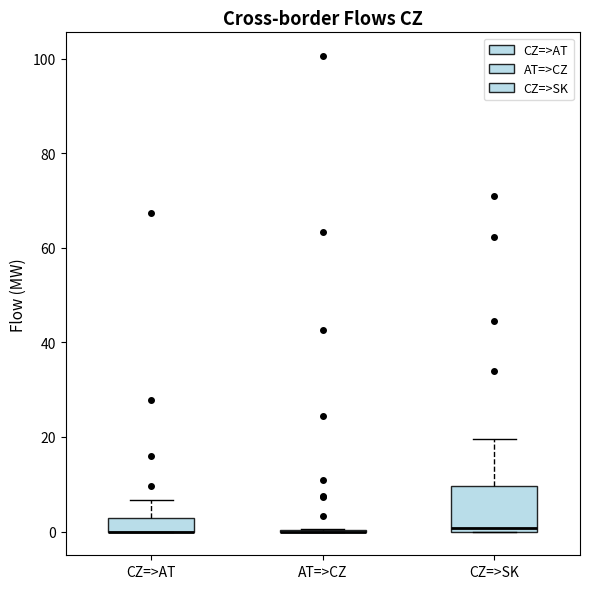

Comparing the boxes themselves (not the whiskers), which one is the tallest?

CZ=>SK